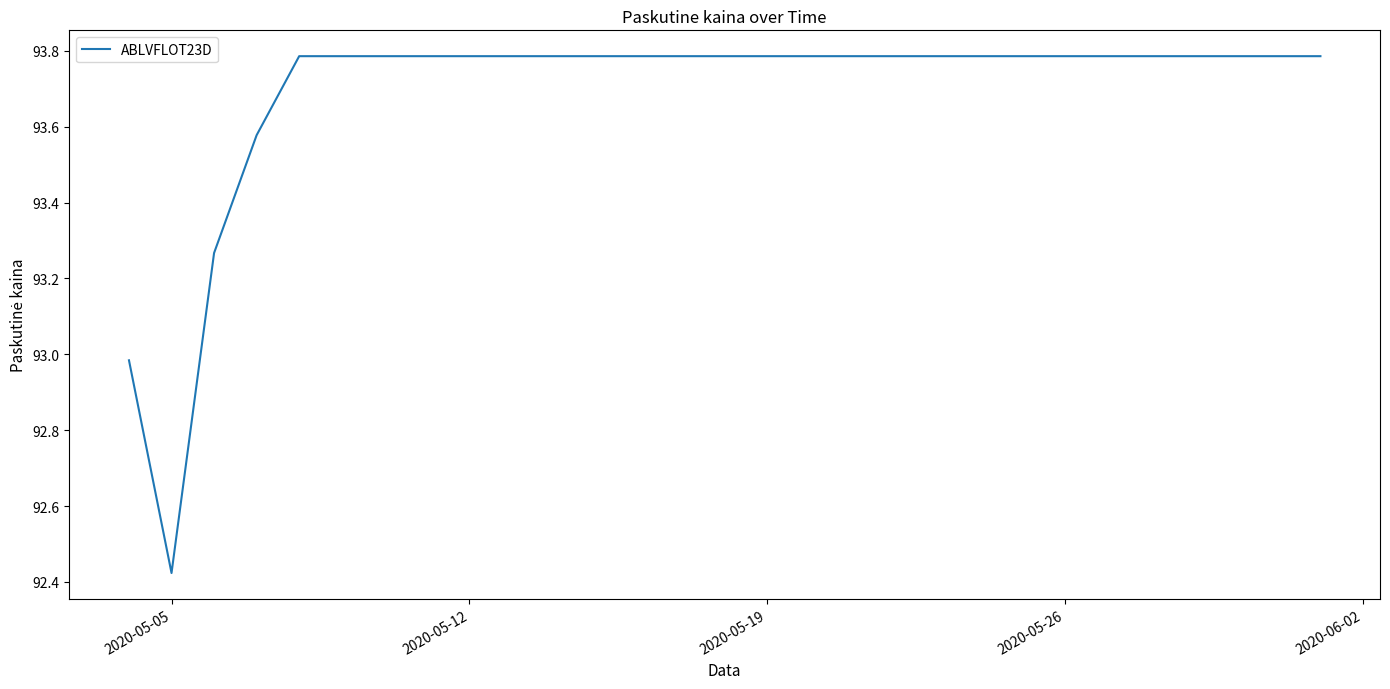

What is the maximum value shown in the chart?

93.8